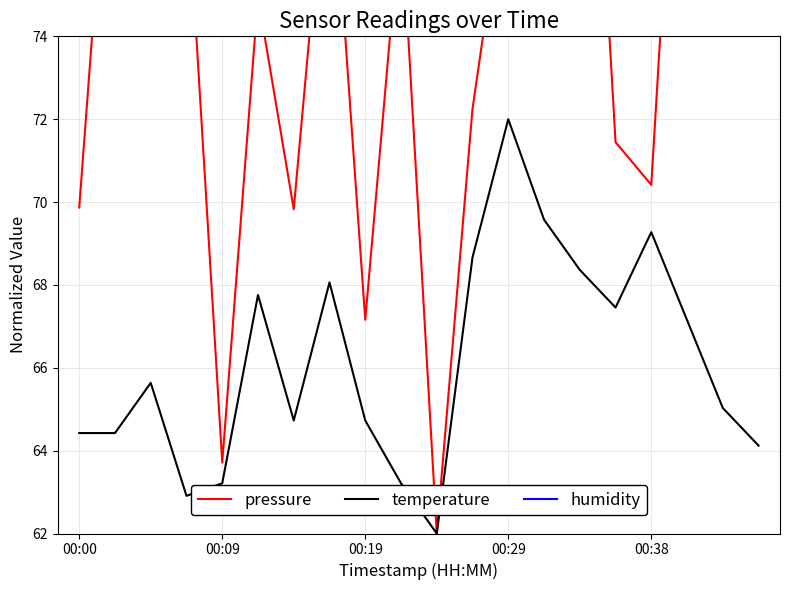

What is the sum of all humidity values?

1480.0